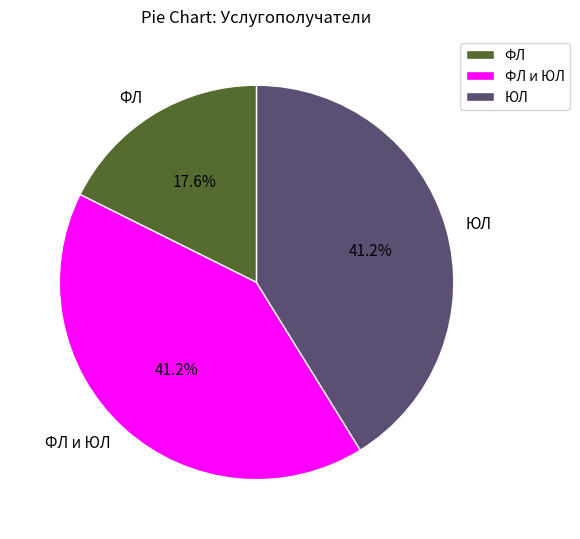

To the nearest percent, what is the average slice percentage?

33%